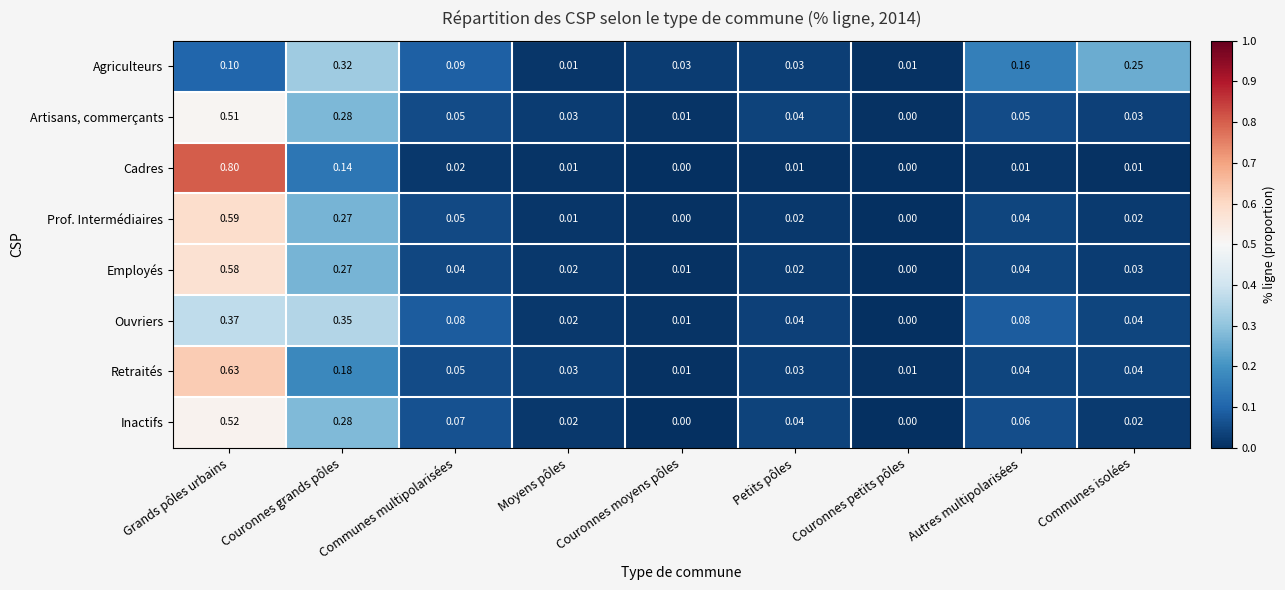

Rank the series by their maximum value, from lowest to highest.

Agriculteurs, Ouvriers, Artisans, commerçants, Inactifs, Employés, Prof. Intermédiaires, Retraités, Cadres